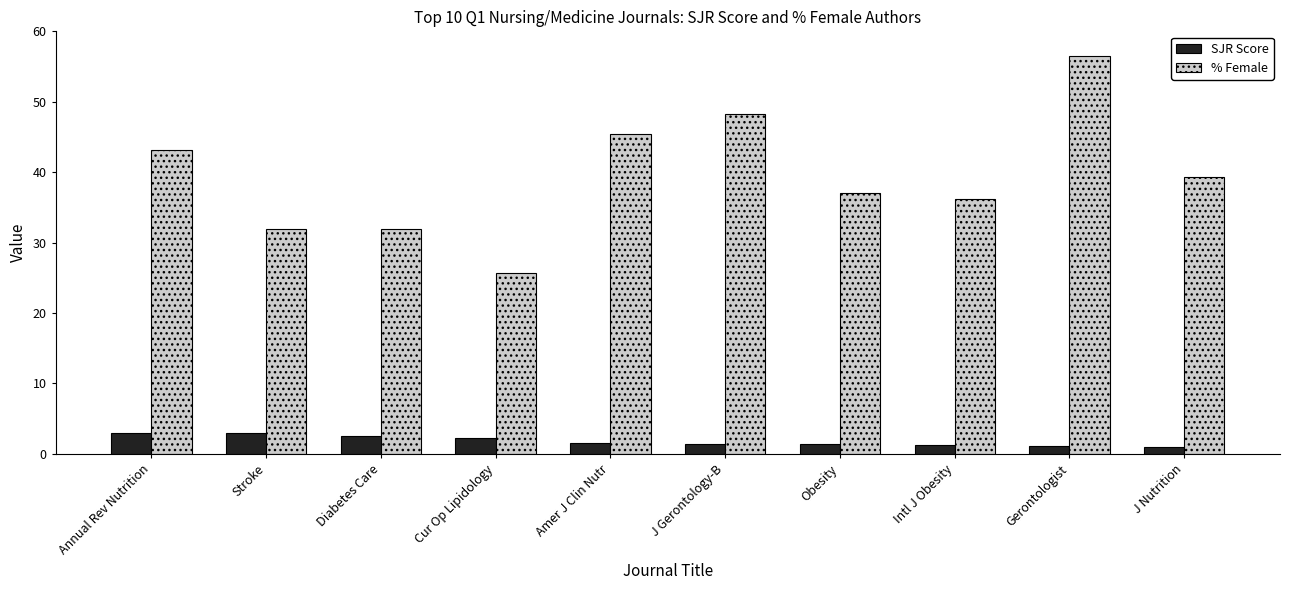

Are the bars grouped side by side (vs. stacked)?

Yes